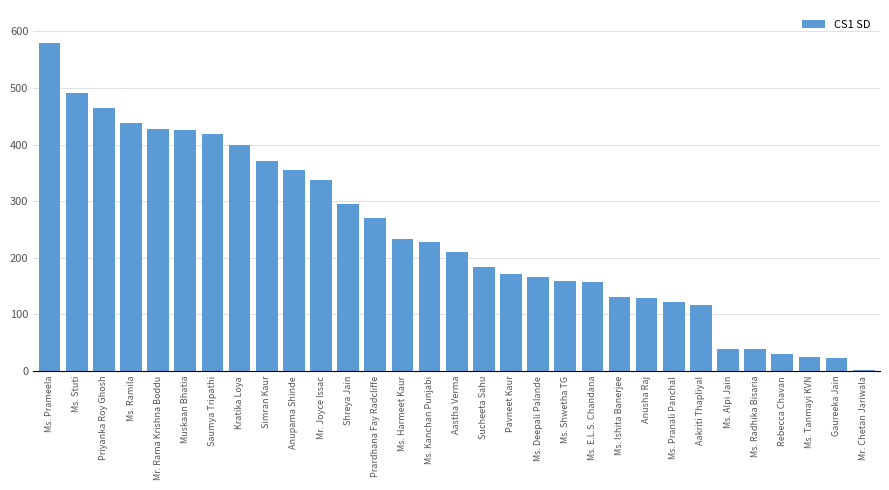

Count the number of categories in the chart.

31